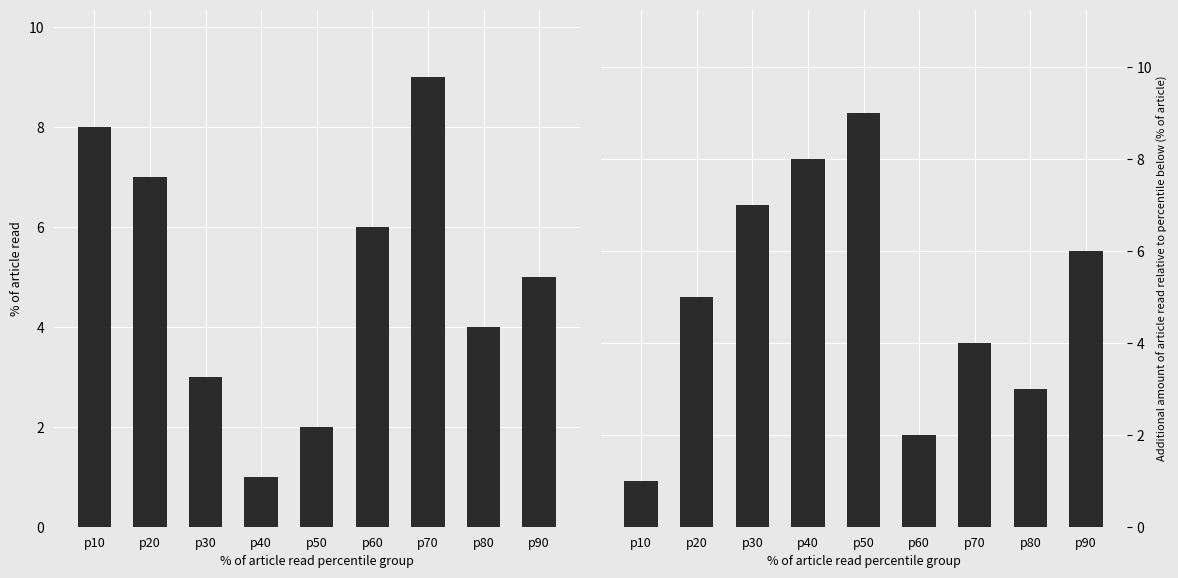

True or false: col_7 has a value of 1 at p80.

False